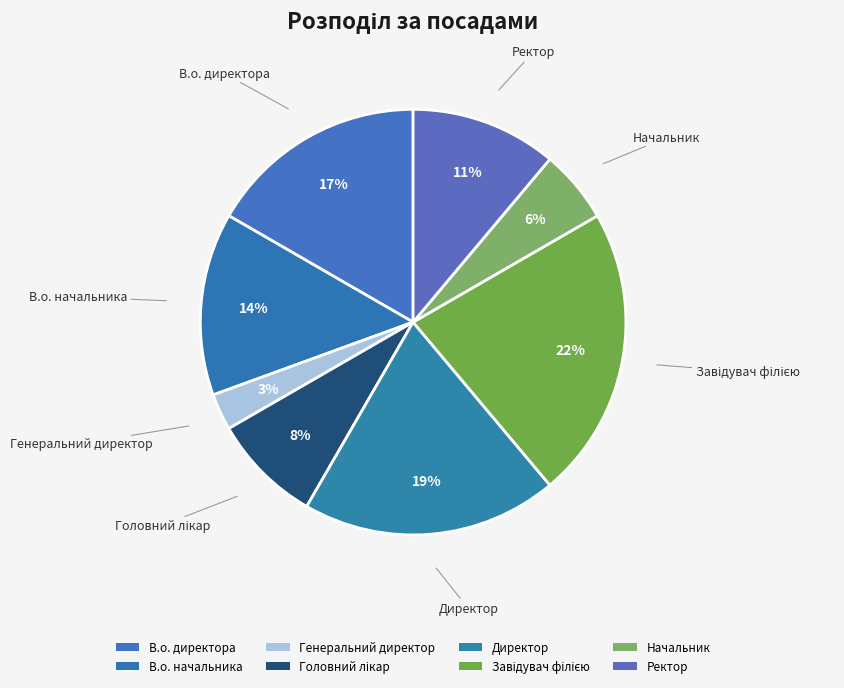

To the nearest percent, what portion does Завідувач філією represent?

22%